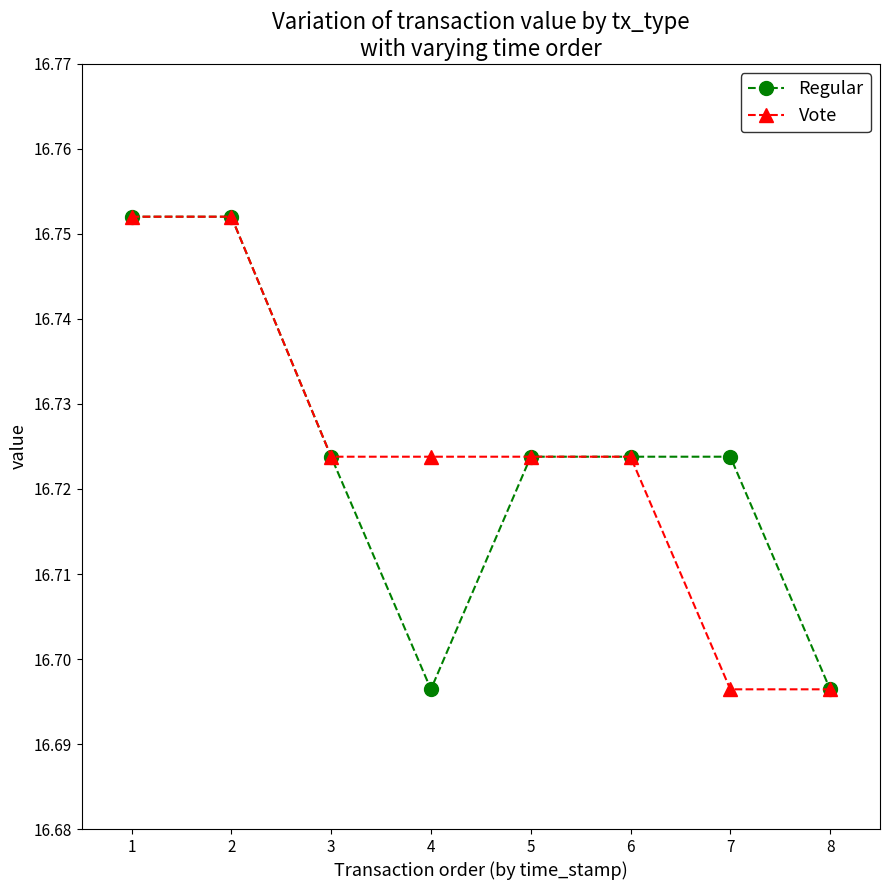

Is the value of Vote at 1 greater than the value of Regular at 5?

Yes